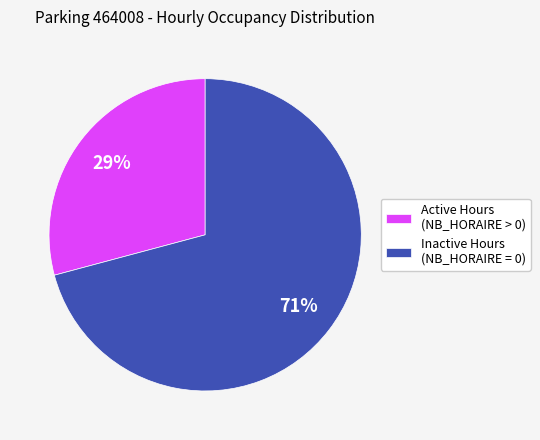

Rank the categories by value from lowest to highest.

Active Hours (NB_HORAIRE > 0), Inactive Hours (NB_HORAIRE = 0)